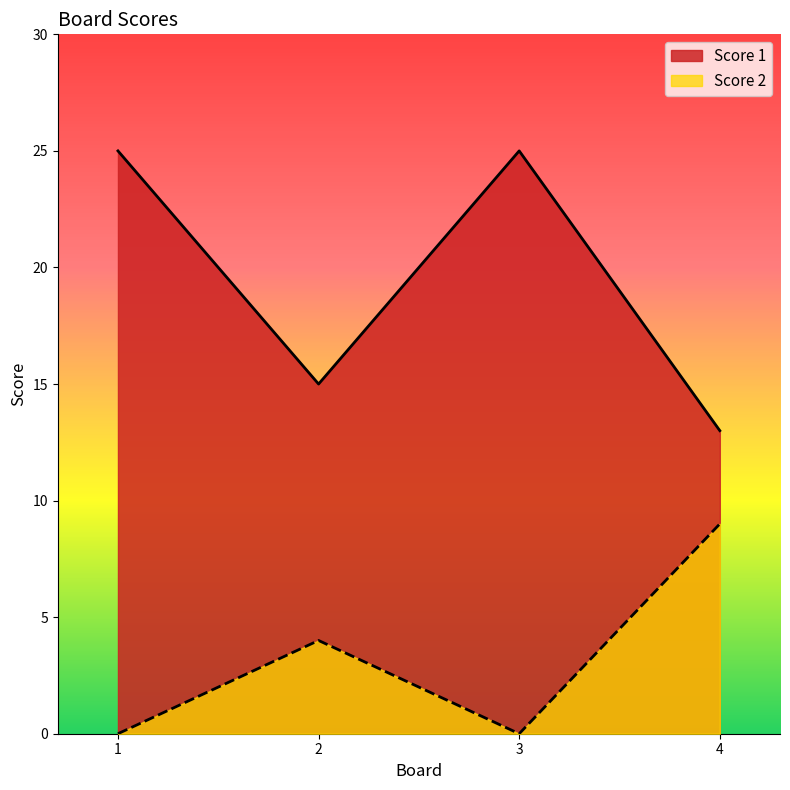

True or false: Score 1 has more than 2 points higher than both neighbors.

False